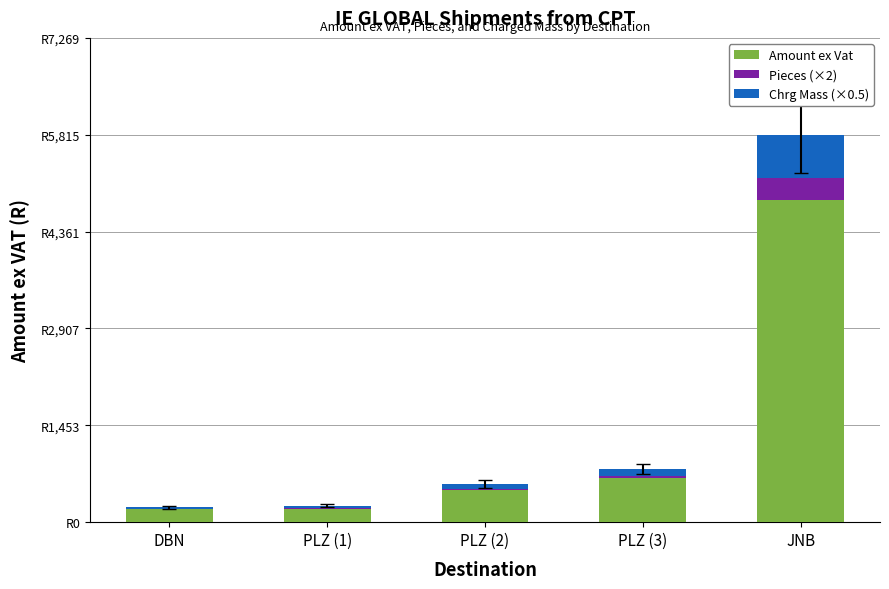

Does the chart contain stacked bars?

Yes